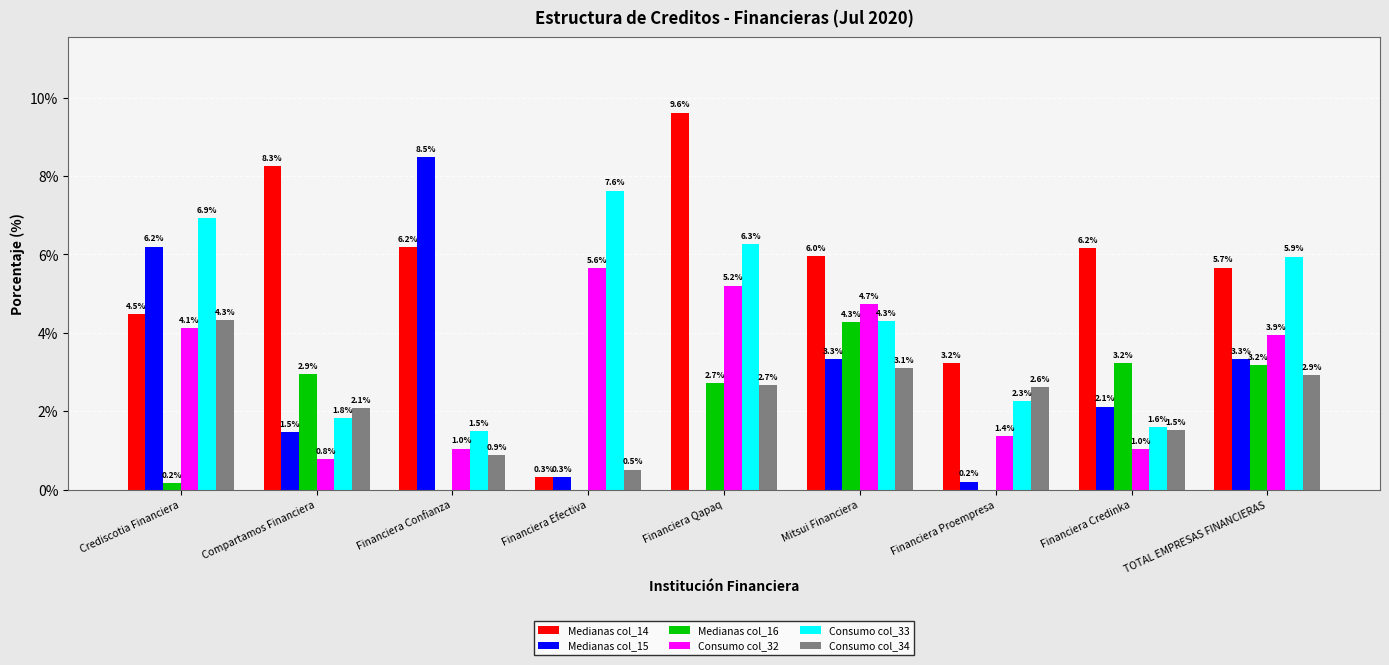

What are all the series names shown in the legend?

Medianas col_14, Medianas col_15, Medianas col_16, Consumo col_32, Consumo col_33, Consumo col_34